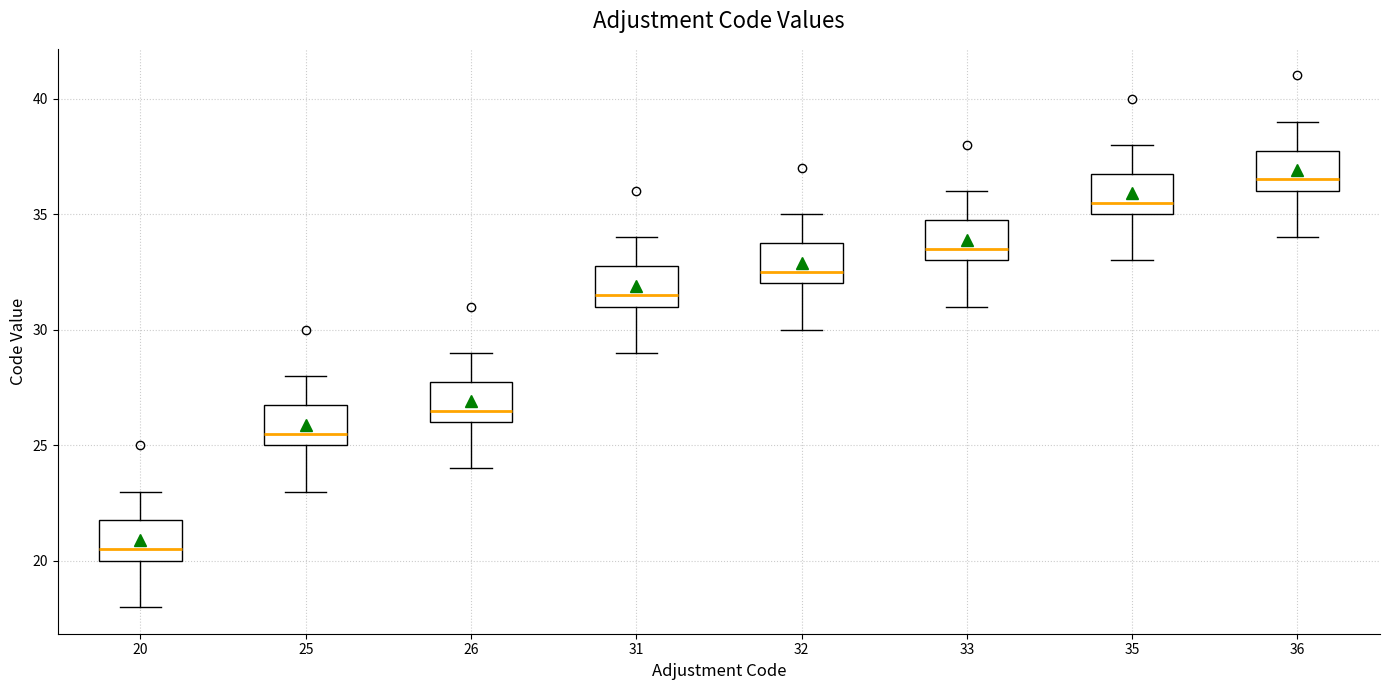

Which box has the lowest median line?

20